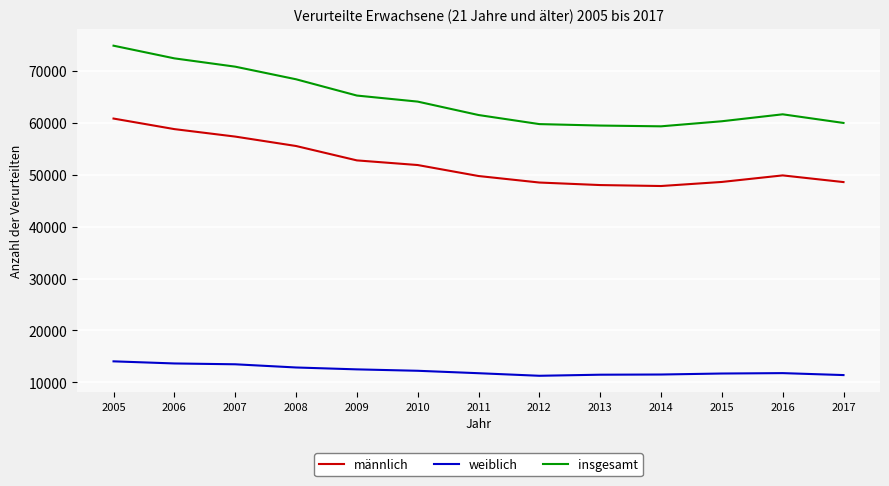

True or false: weiblich and männlich intersect in this chart.

False